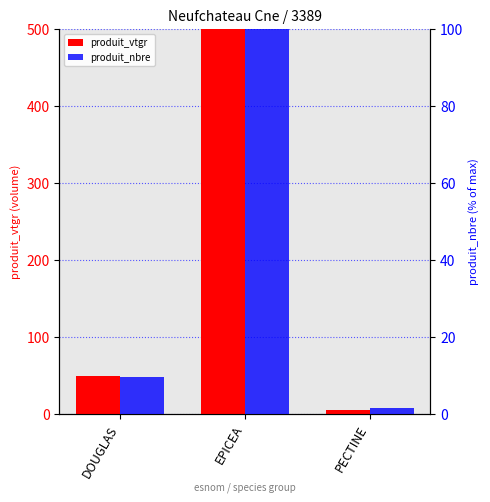

At which category is the sum across all series the highest?

EPICEA